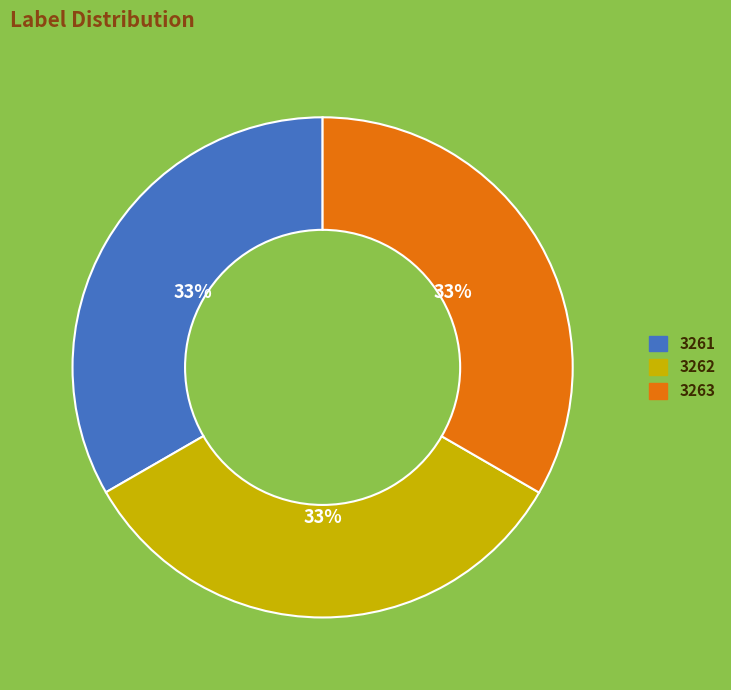

True or false: 3262 accounts for 48% of the total.

False